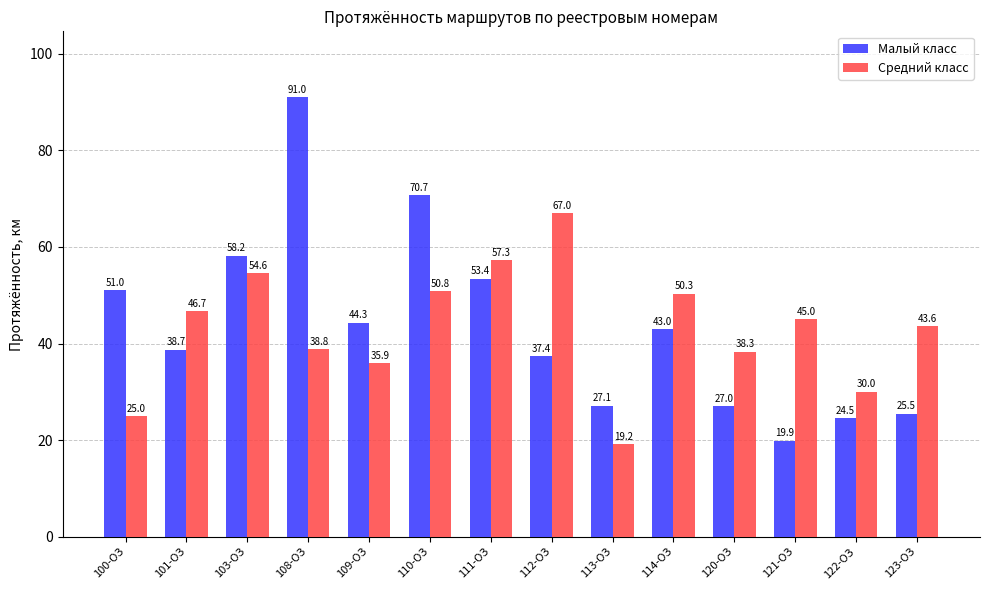

The value of Средний класс at 123-ОЗ is 43.6. True or false?

True